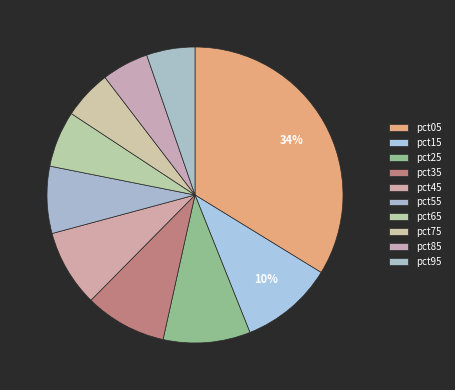

What is the change in value from pct25 to pct55?

-0.2